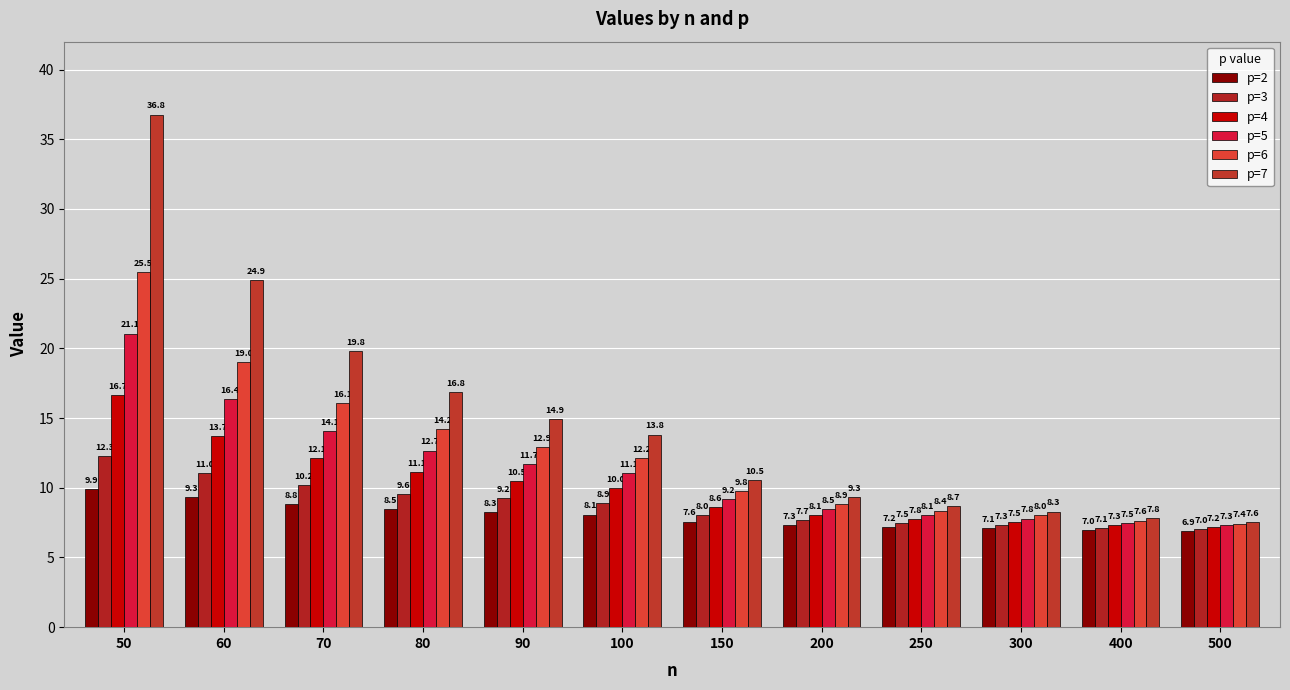

The p=6 series shows 8.0 at 60. True or false?

False